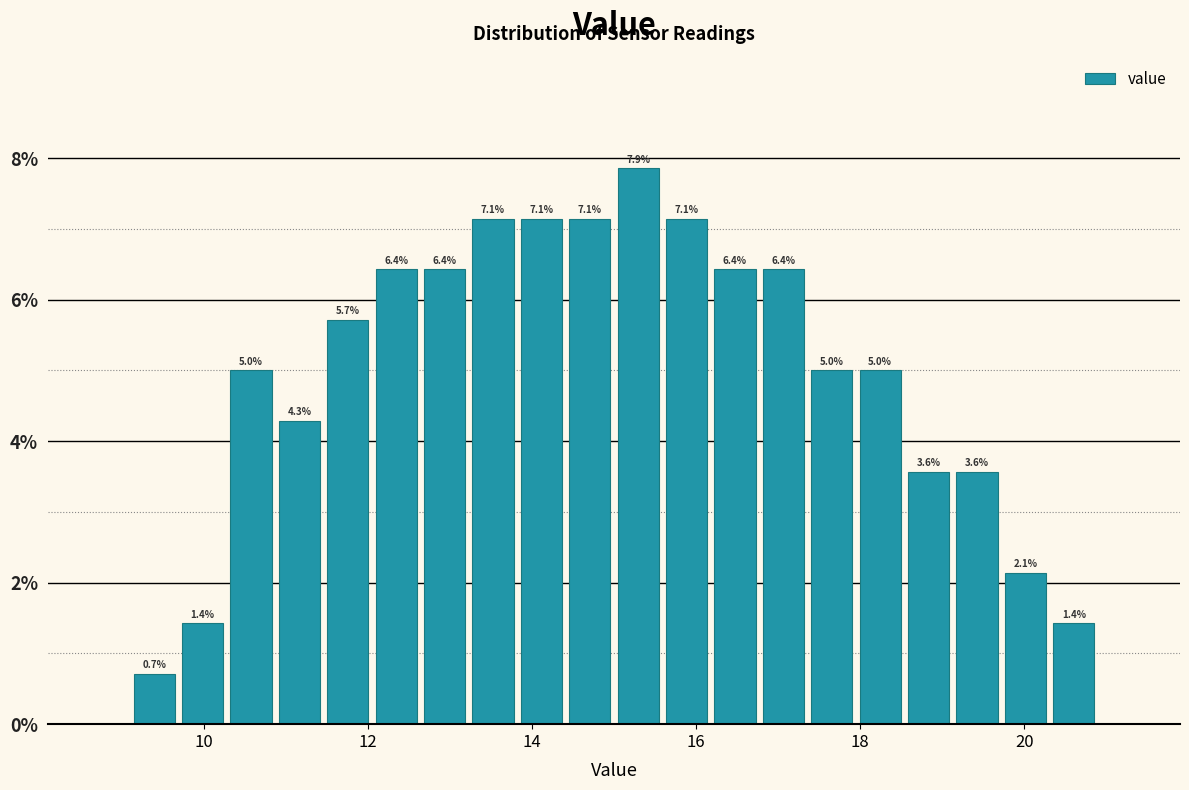

Read against the x-axis, roughly where is the centre of the tallest bar?

15.2